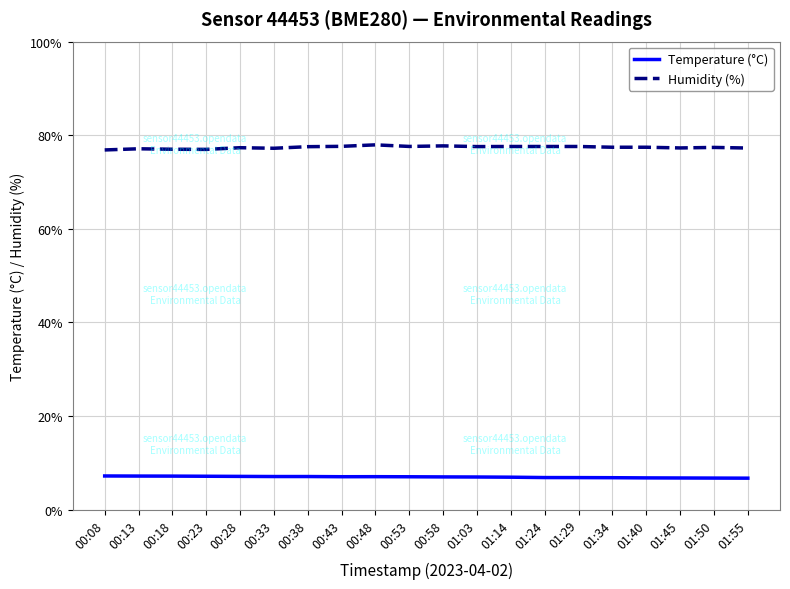

The Humidity (%) series shows 77.4 at 01:50. True or false?

True